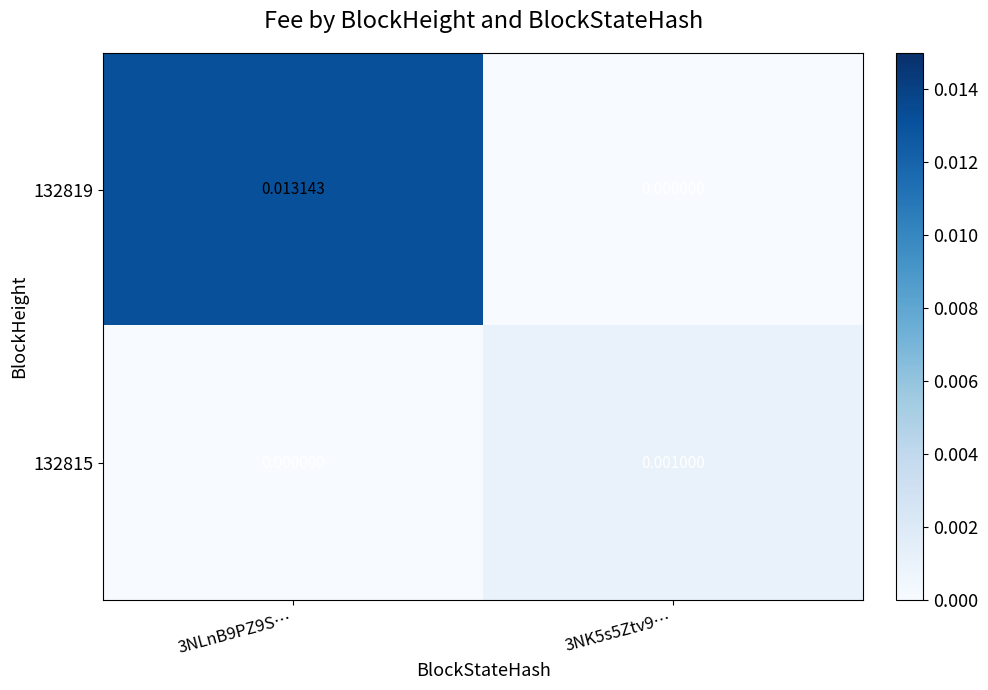

Reading left to right, transcribe all the data shown in this chart.

132819: 3NLnB9PZ9S…=0.0	3NK5s5Ztv9…=0.0
132815: 3NLnB9PZ9S…=0.0	3NK5s5Ztv9…=0.0